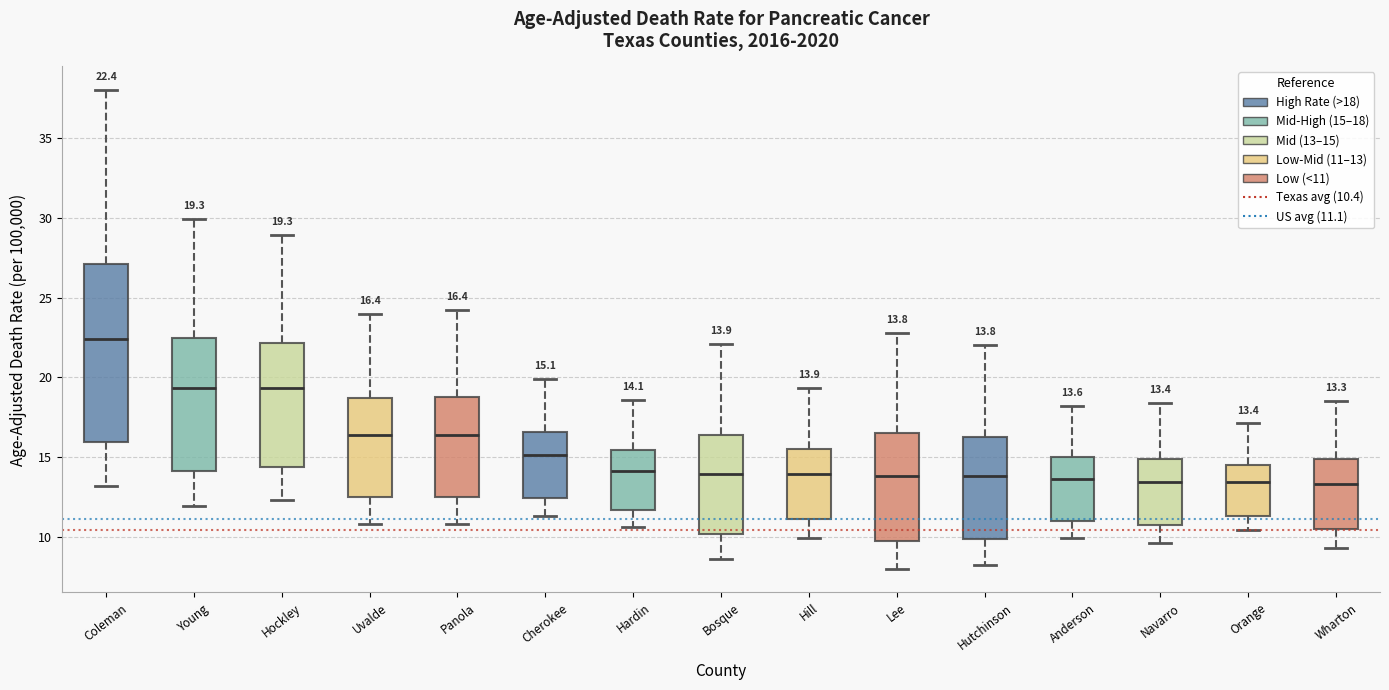

Which box has the highest median line?

Coleman